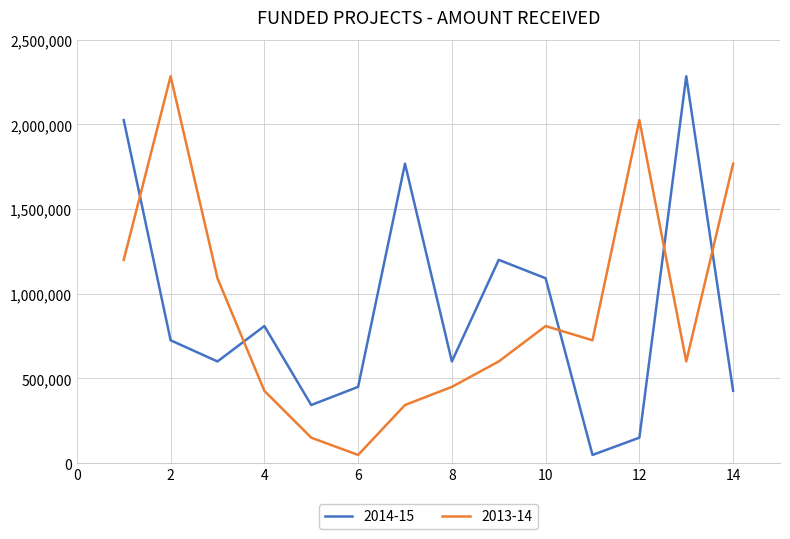

After their last crossing, which series has the higher values: 2014-15 or 2013-14?

2013-14